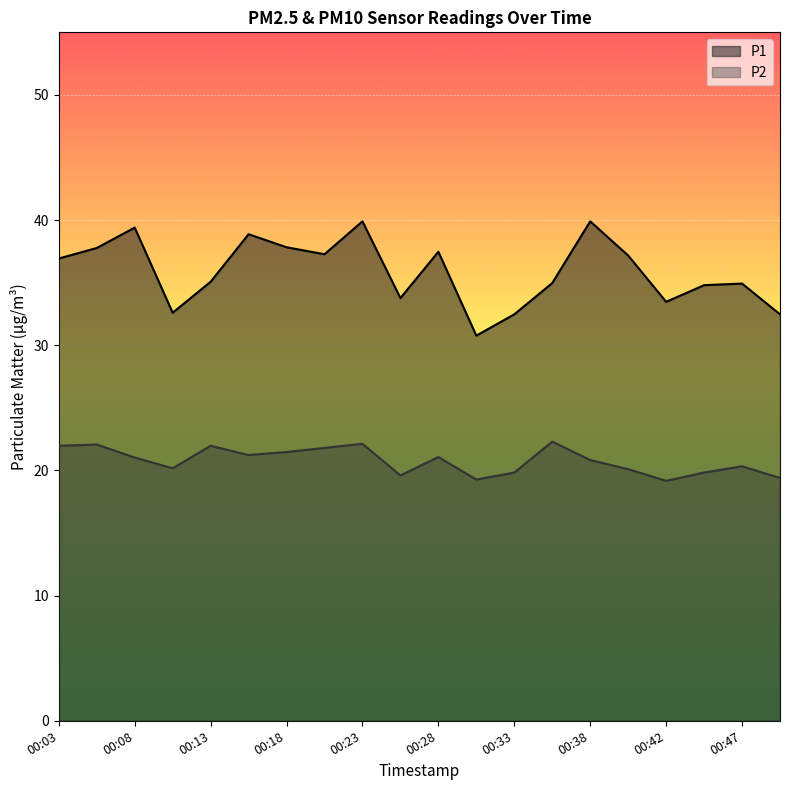

What is the approximate value of P2 at 00:23?

22.1